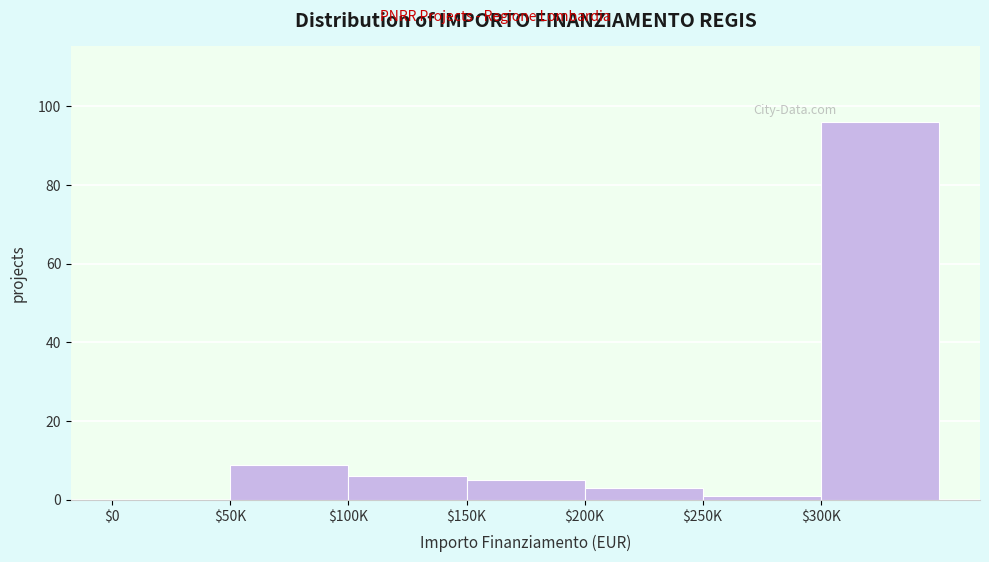

What is the maximum value shown in the chart?

96